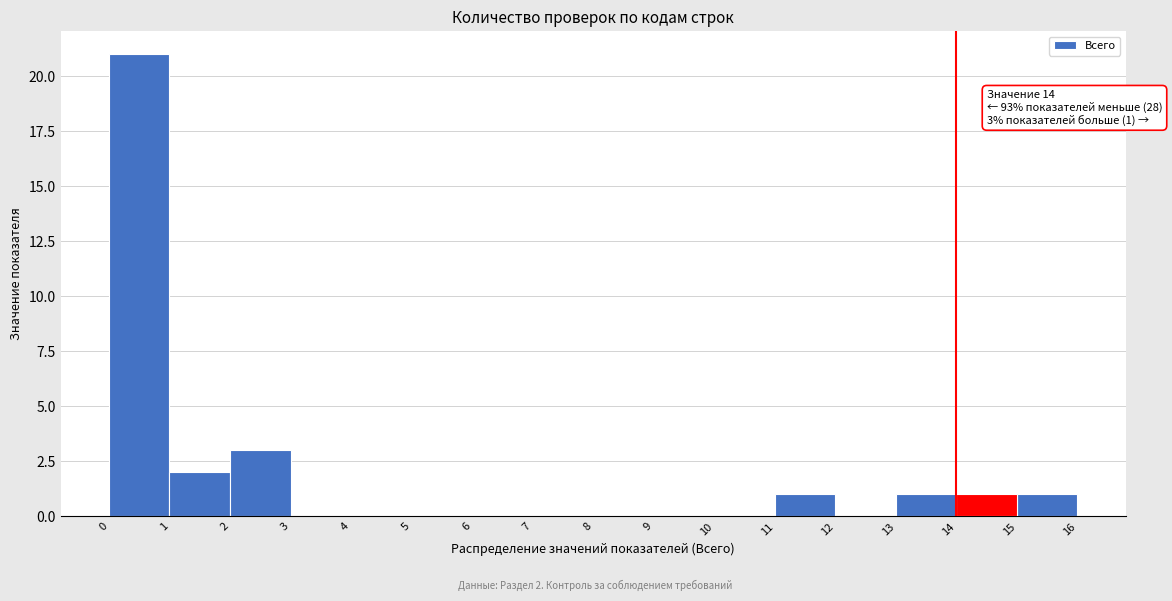

Over which range of the x-axis is the bar tallest?

0 to 1